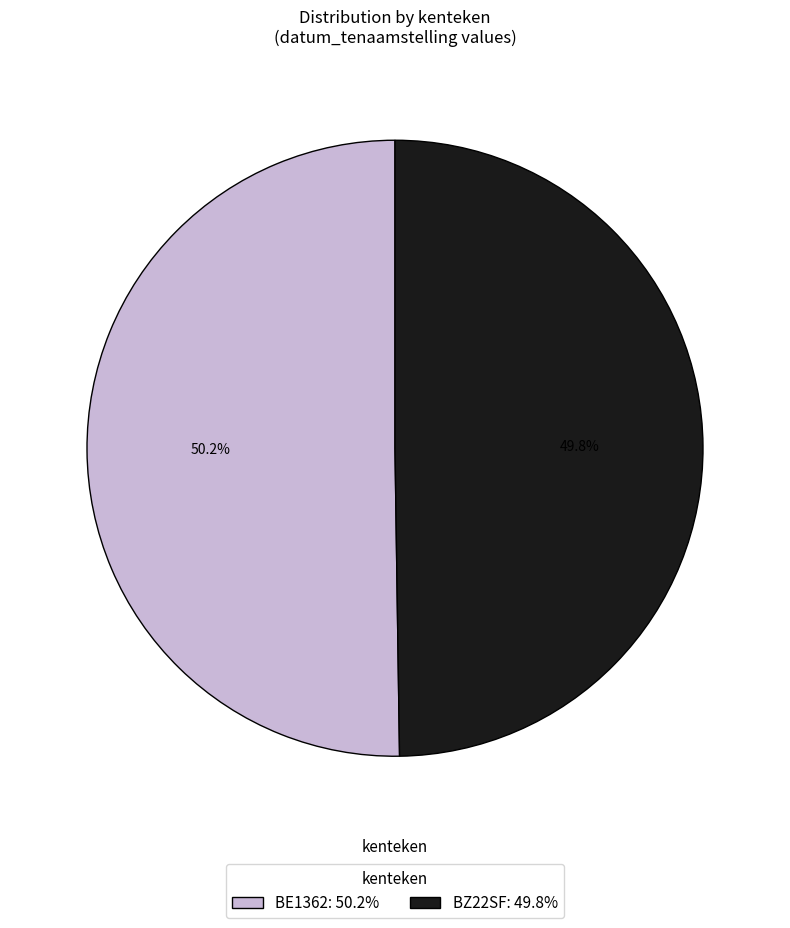

What is the ratio of the value at BZ22SF to the value at BE1362?

1.0